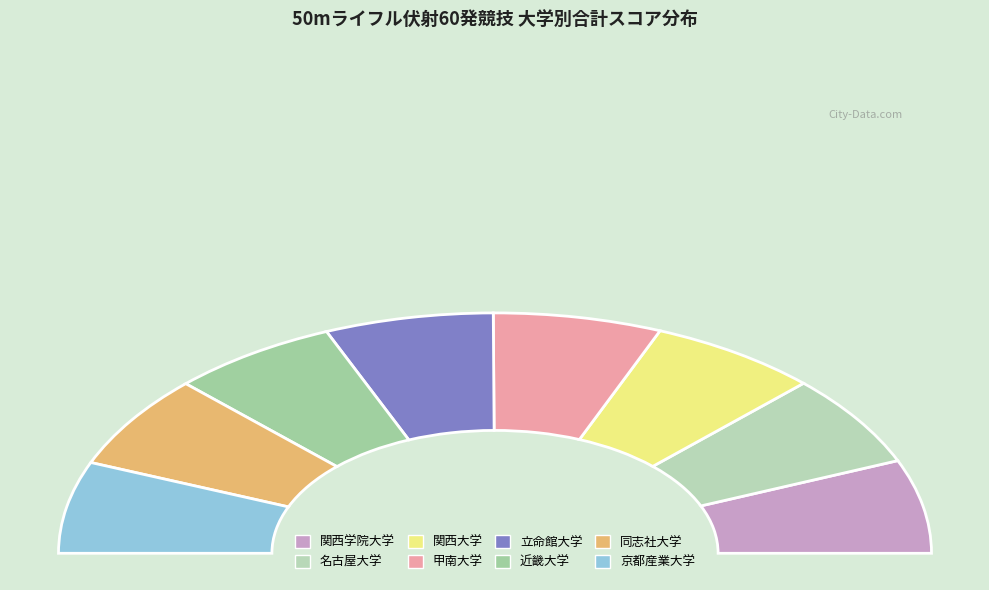

Which has a higher value, 甲南大学 or 名古屋大学?

甲南大学